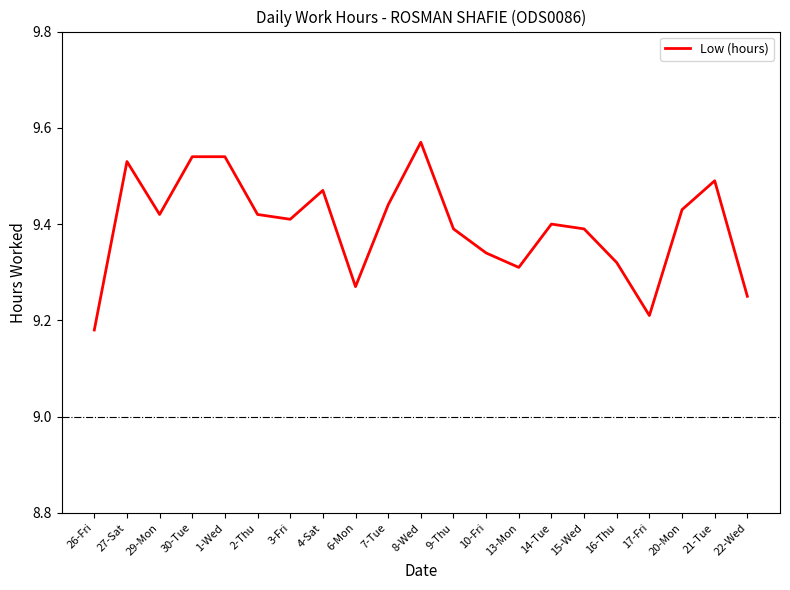

What is the change in value from 1-Wed to 10-Fri?

-0.2